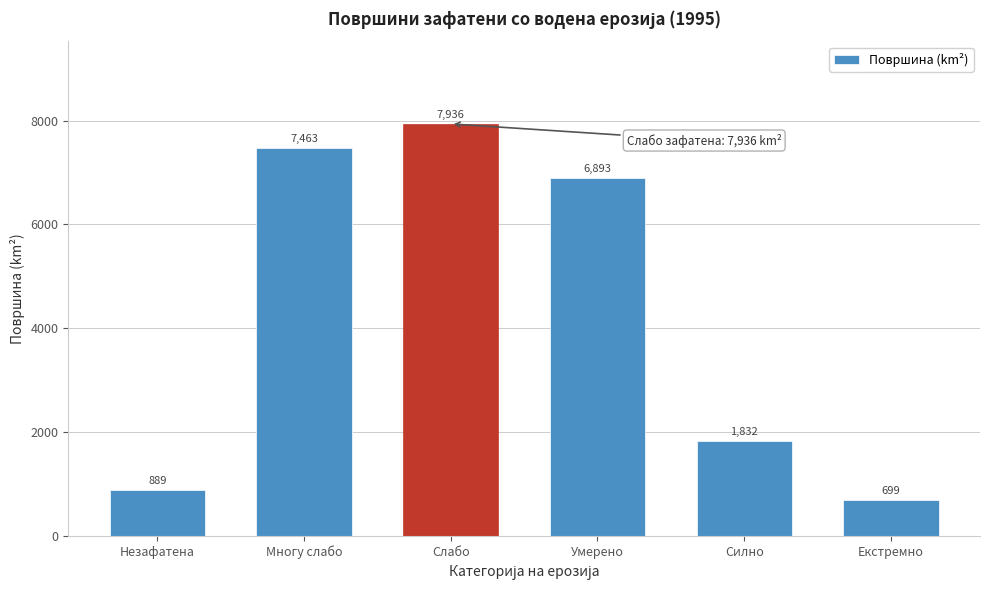

What value does the data have at Незафатена?

888.8